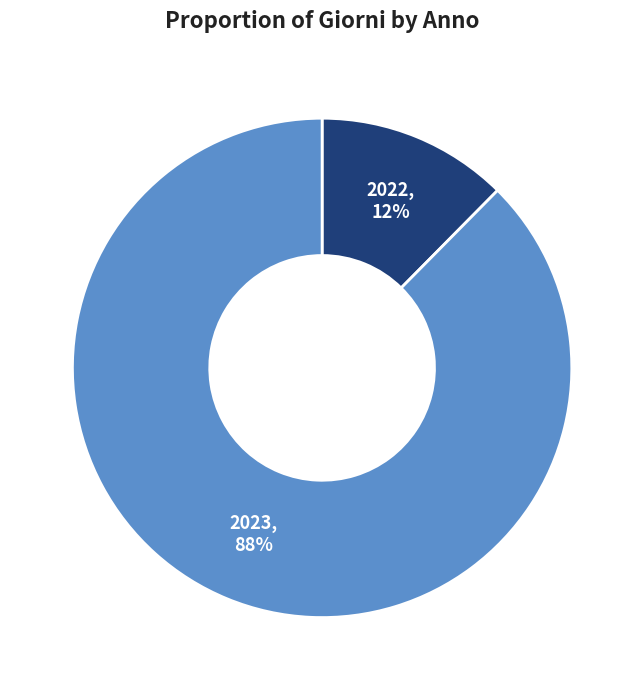

To the nearest percent, what is the combined percentage of 2022 and 2023?

100%